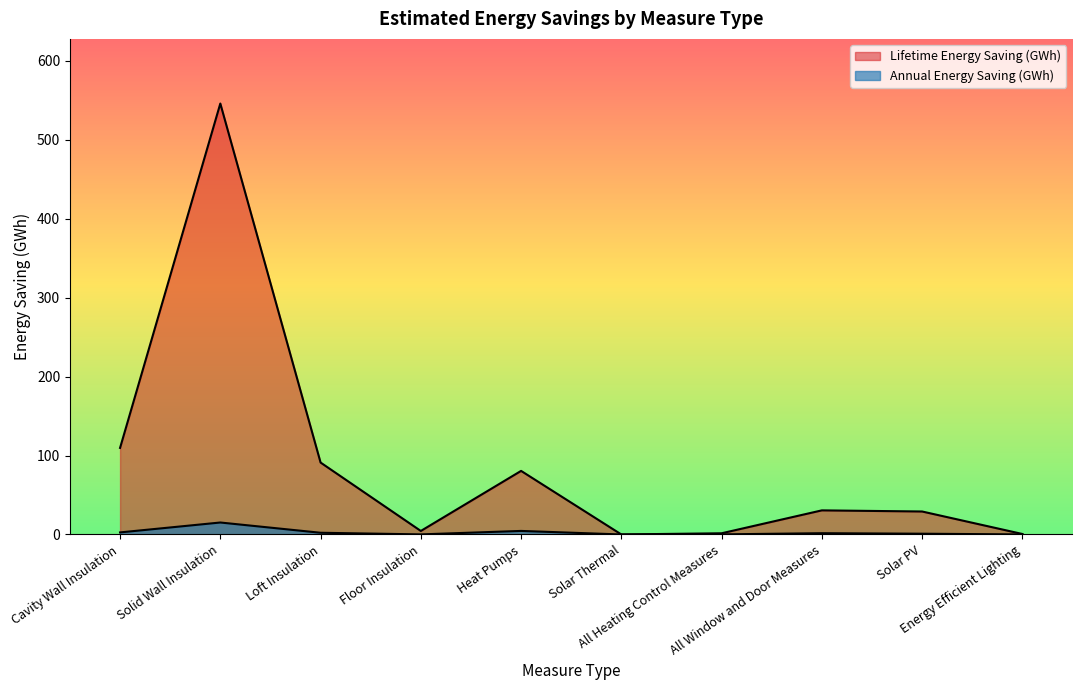

Reading left to right, list all the values displayed in this chart.

Annual Energy Saving (GWh): Cavity Wall Insulation=2.6	Solid Wall Insulation=15.2	Loft Insulation=2.2	Floor Insulation=0.1	Heat Pumps=4.5	Solar Thermal=0.0	All Heating Control Measures=0.1	All Window and Door Measures=1.6	Solar PV=1.0	Energy Efficient Lighting=0.1
Lifetime Energy Saving (GWh): Cavity Wall Insulation=109.7	Solid Wall Insulation=546.1	Loft Insulation=91.2	Floor Insulation=4.5	Heat Pumps=80.6	Solar Thermal=0.0	All Heating Control Measures=1.5	All Window and Door Measures=30.6	Solar PV=29.1	Energy Efficient Lighting=0.6